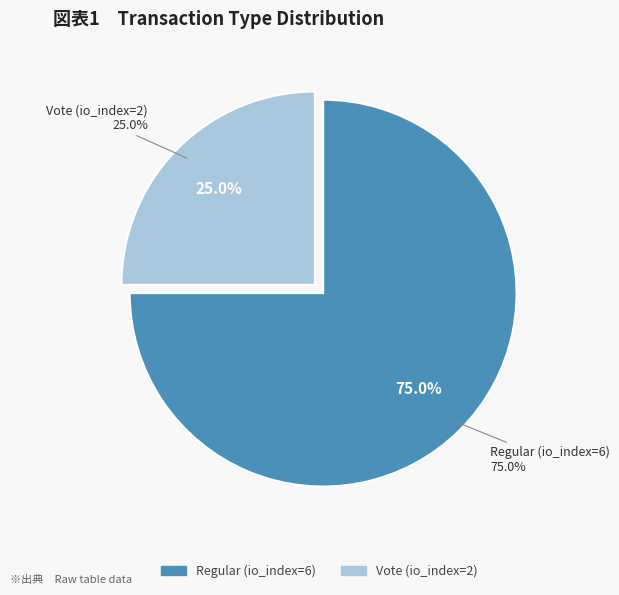

True or false: Vote (io_index=2) accounts for 14% of the total.

False